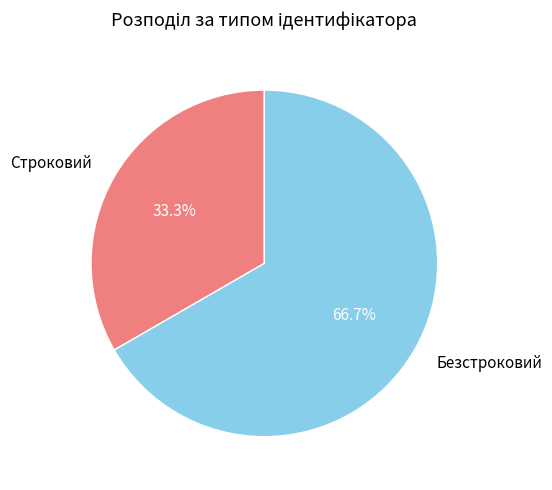

How many slices are in this pie chart?

2